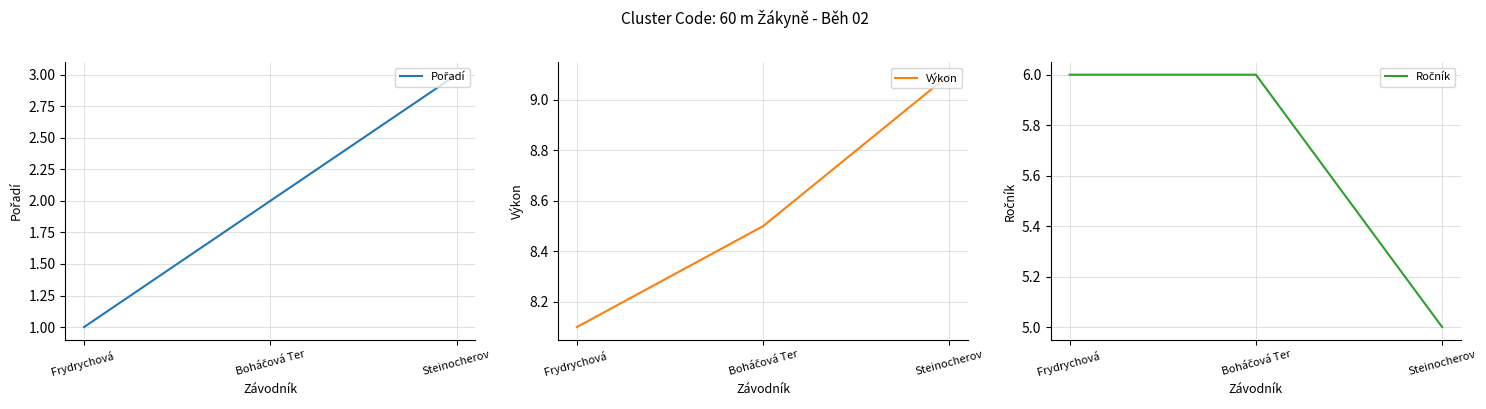

Rank the series by their average value, from lowest to highest.

Pořadí, Ročník, Výkon